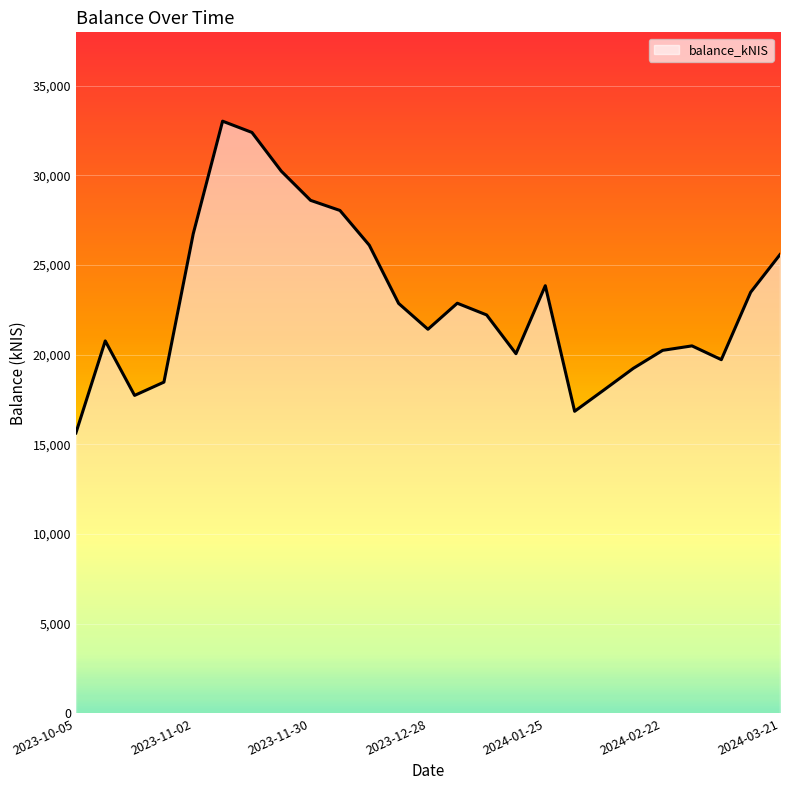

What is the smallest value displayed?

15640.3